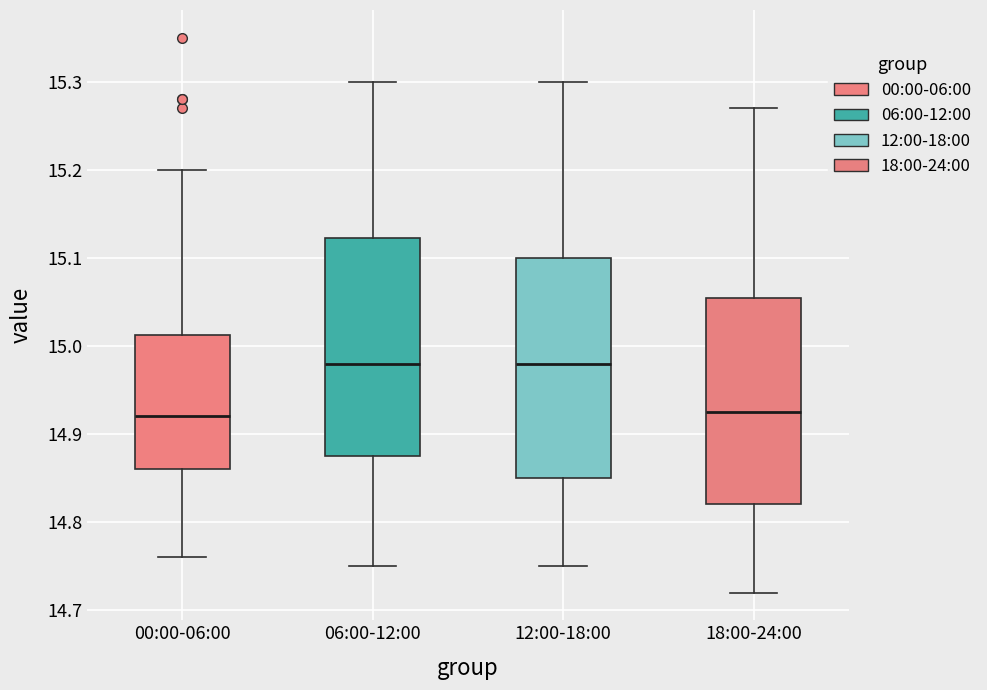

Reading left to right, read every box against the y-axis: the position of its median line, the range the box covers, and the ends of its whiskers. The values are not printed on the chart, so give them approximately, as read against the axis.

00:00-06:00: median 14.92, box 14.86 to 15.01, whiskers 14.76 to 15.20
06:00-12:00: median 14.98, box 14.88 to 15.12, whiskers 14.75 to 15.30
12:00-18:00: median 14.98, box 14.85 to 15.10, whiskers 14.75 to 15.30
18:00-24:00: median 14.93, box 14.82 to 15.06, whiskers 14.72 to 15.27